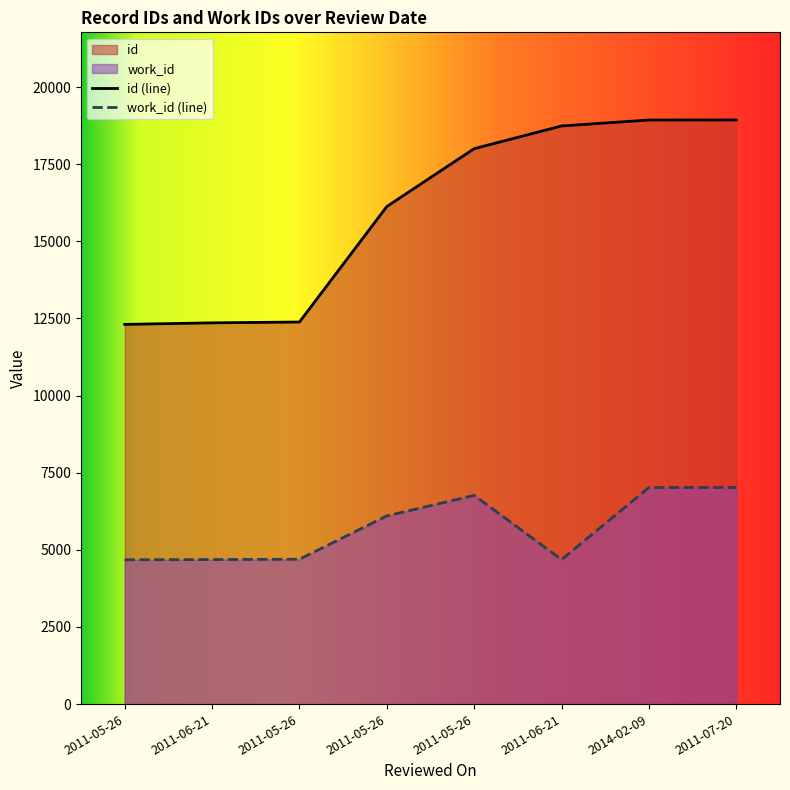

What is the label of the 4th point from the left?

2011-05-26